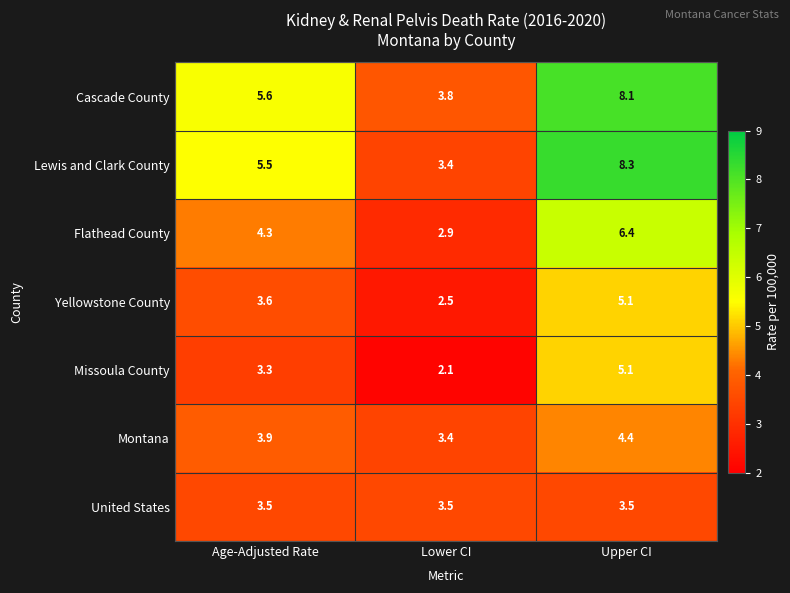

Which series changed the most between Age-Adjusted Rate and Lower CI?

Lewis and Clark County